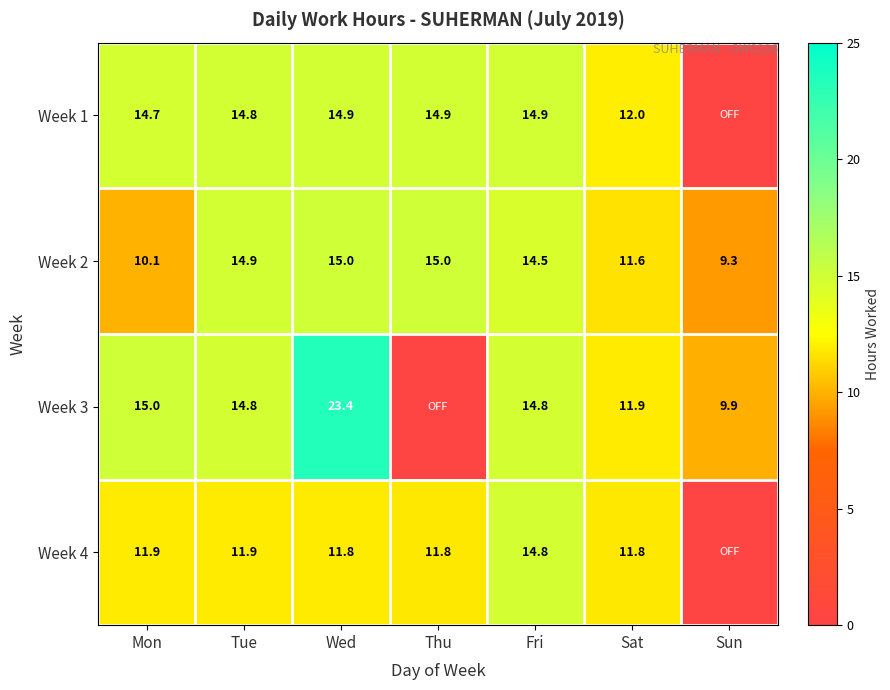

Is it true that Week 2 equals 4.9 at Sun?

False